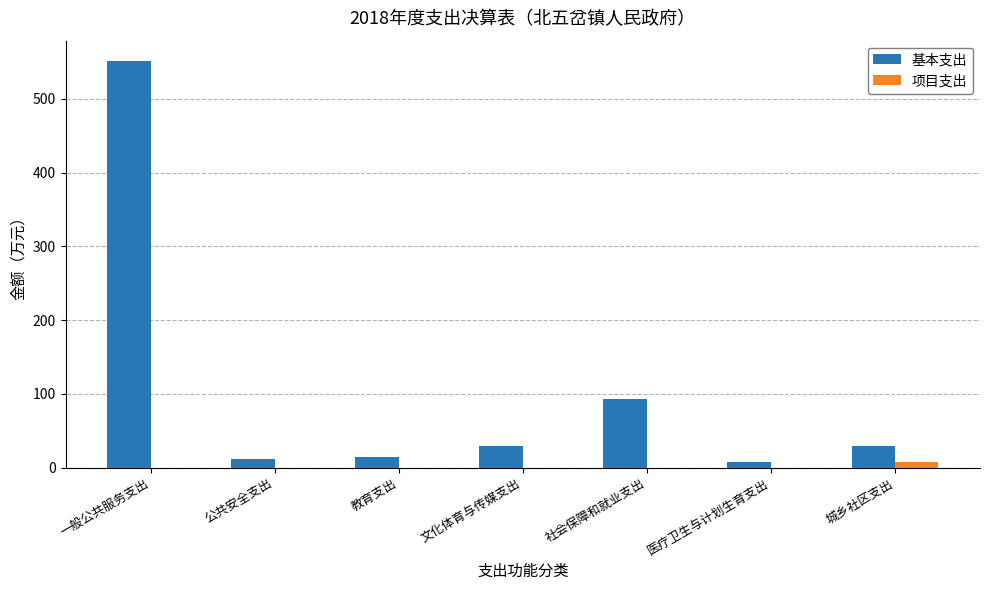

What are all the series names shown in the legend?

基本支出, 项目支出